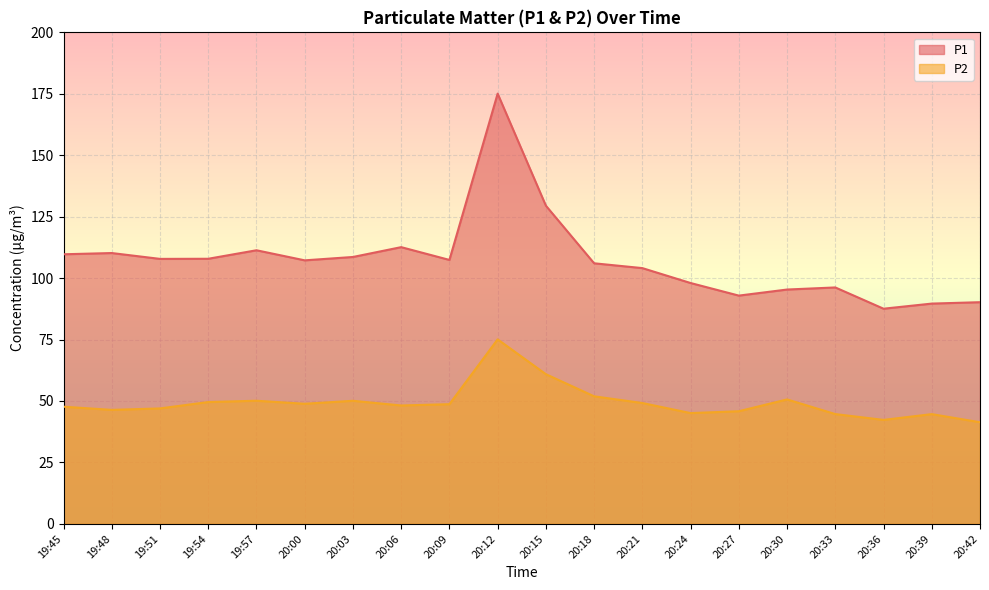

List the series in order of their peak value, lowest first.

P2, P1